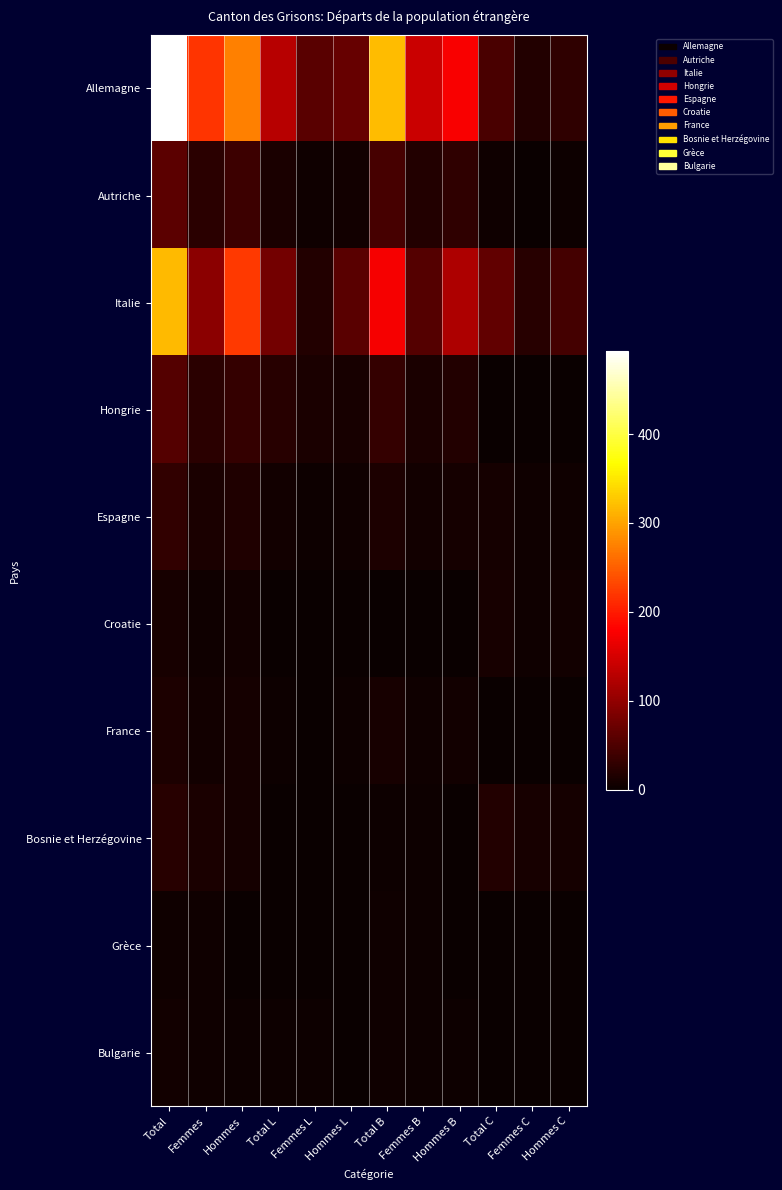

Rank the series by their maximum value, from highest to lowest.

Allemagne, Italie, Autriche, Hongrie, Espagne, Bosnie et Herzégovine, France, Croatie, Bulgarie, Grèce